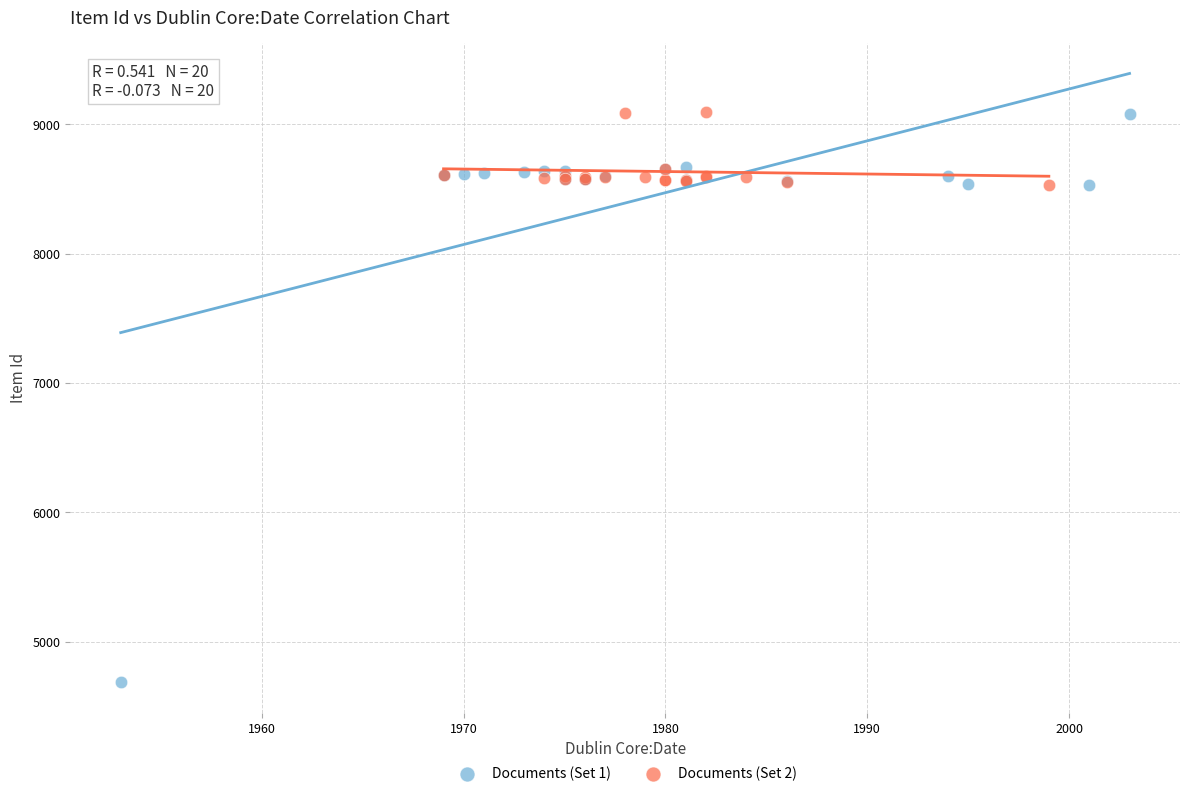

What are all the series names shown in the legend?

Documents (Set 1), Documents (Set 2)